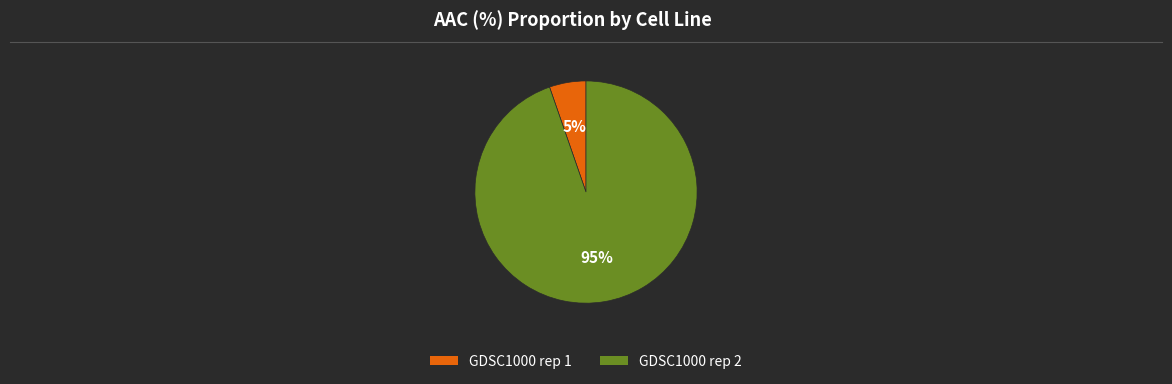

Count the number of slices in the pie.

2